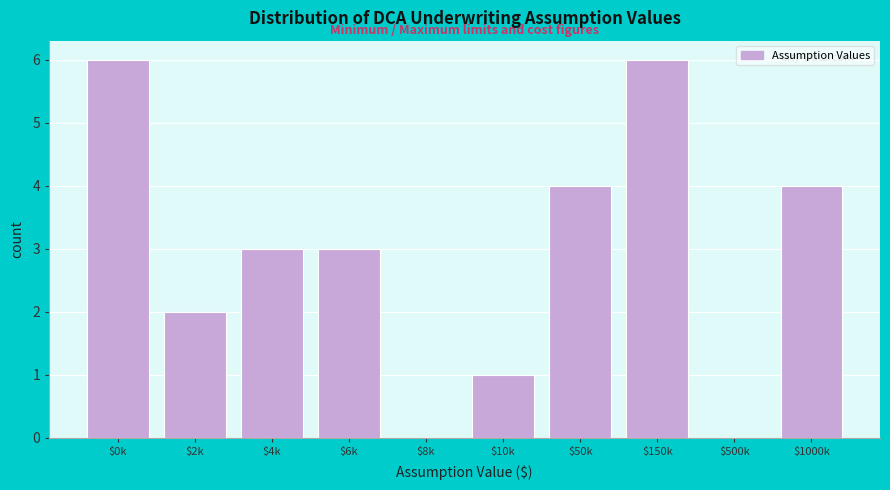

The value at $10k is 2. True or false?

False